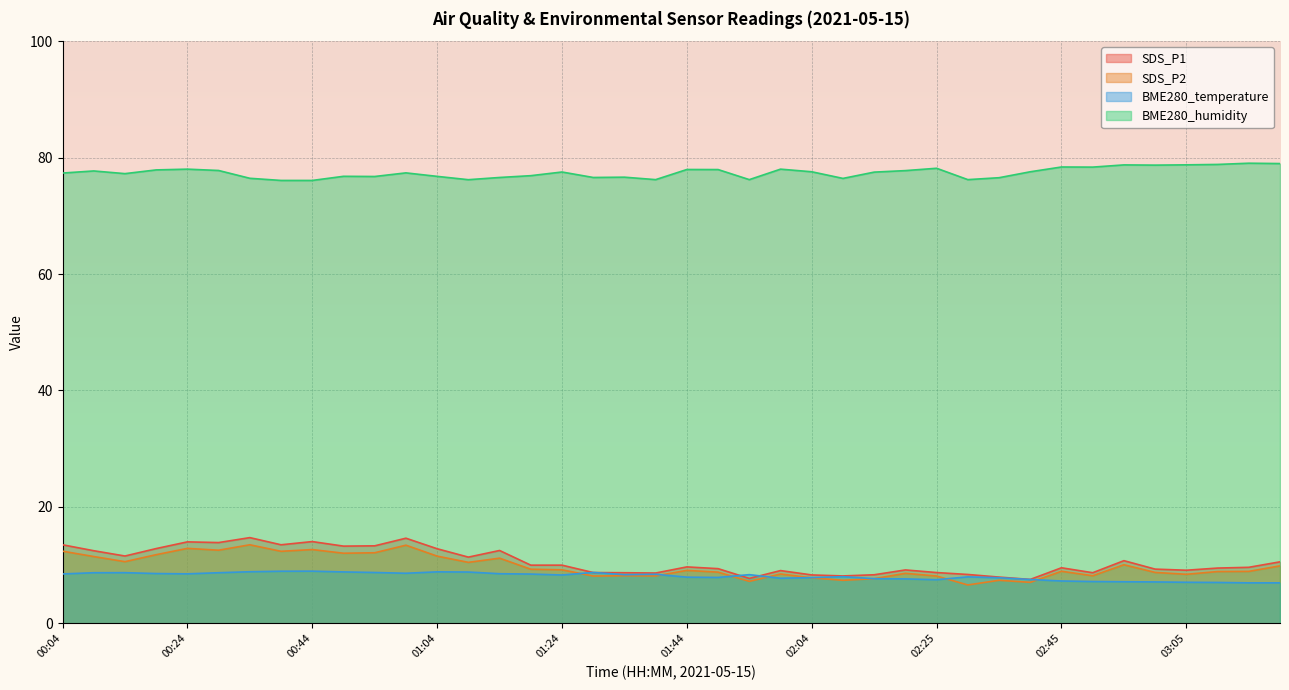

Which series ends up on top after the final intersection of SDS_P2 and BME280_temperature?

SDS_P2